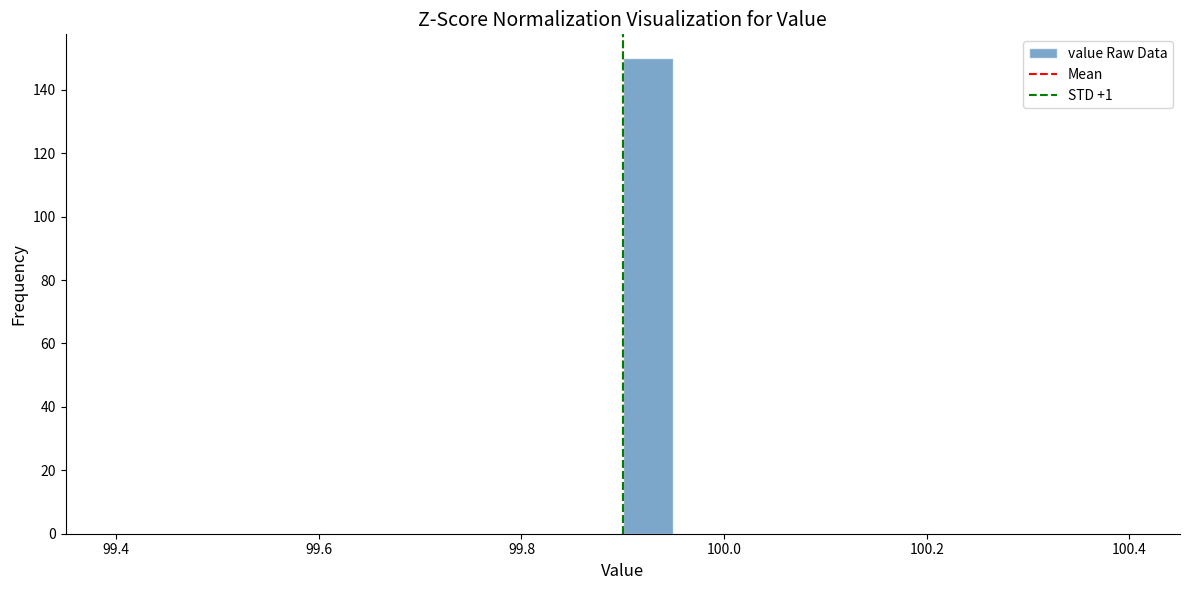

Around what value on the x-axis is the tallest bar? Give the approximate position of its centre, as read against the axis.

99.92